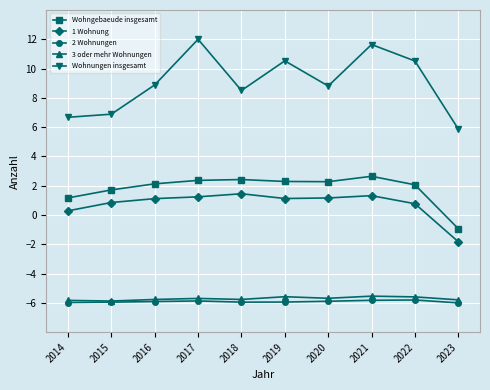

At which category does Wohnungen insgesamt reach its first local valley?

2018